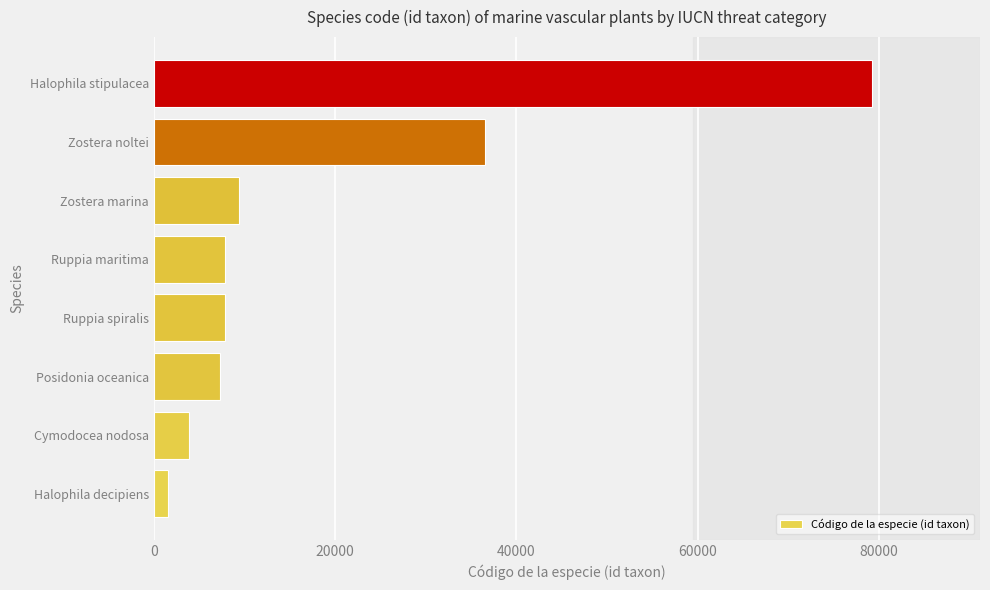

Are the bars grouped side by side (vs. stacked)?

No